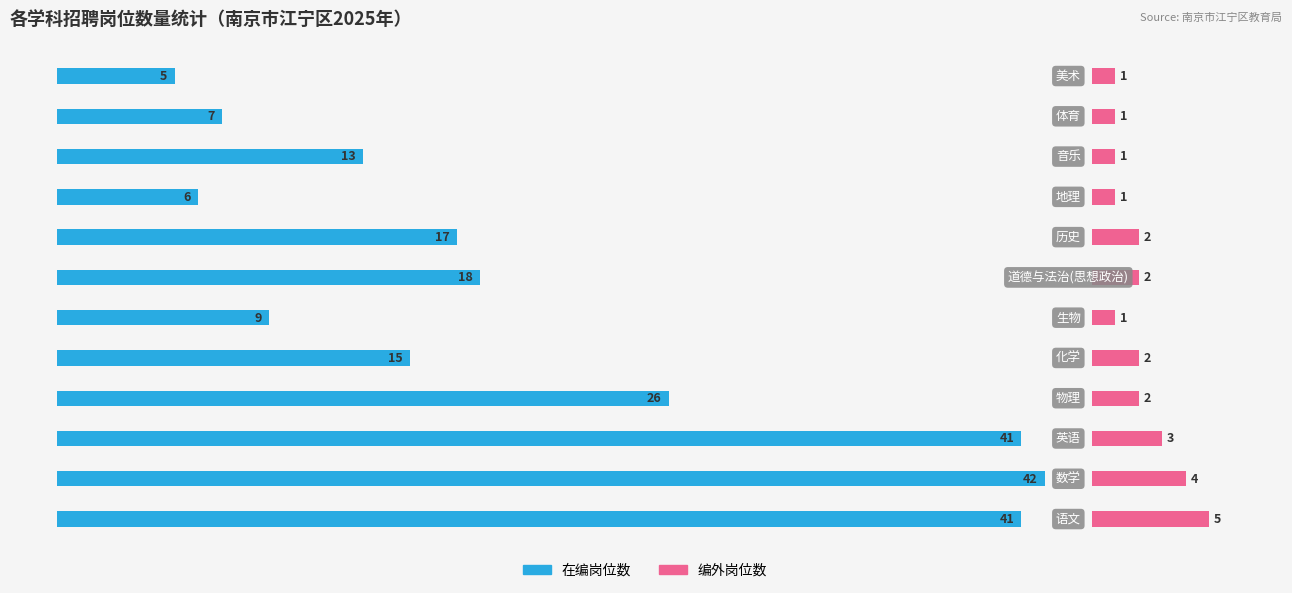

List the series in order of their peak value, highest first.

在编岗位数, 编外岗位数